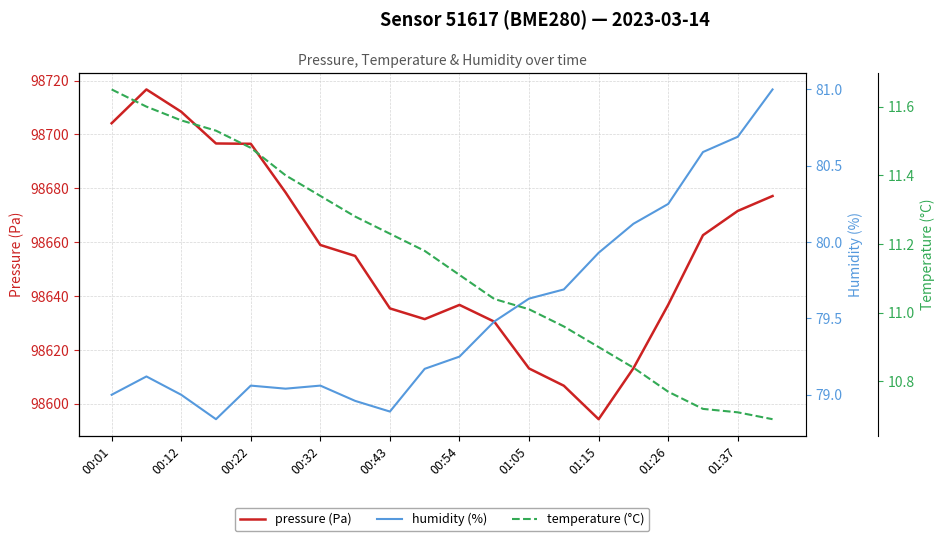

Count the number of categories in the chart.

20